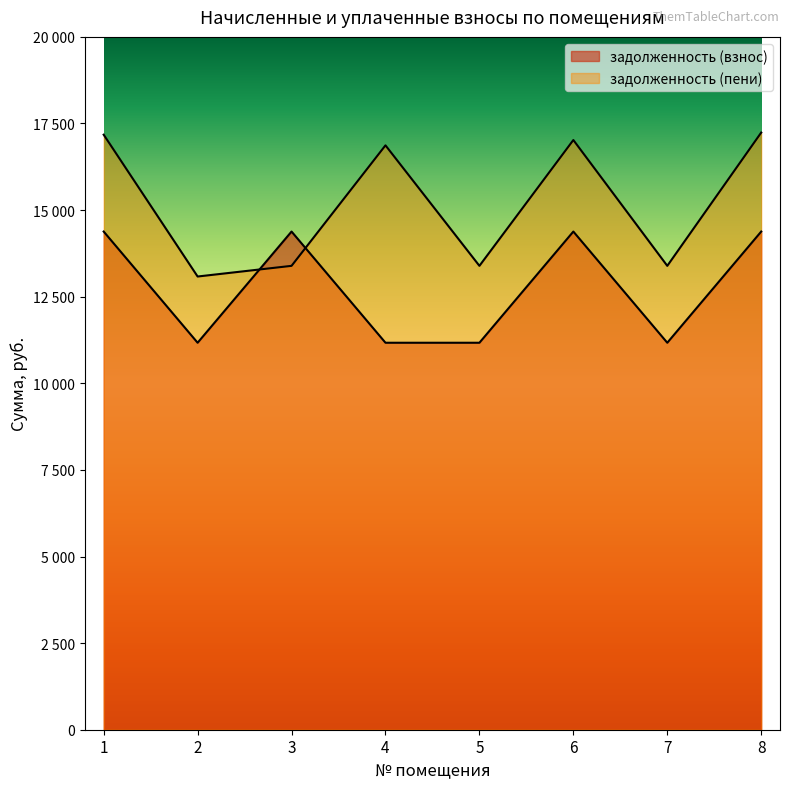

What is the difference between the maximum and second lowest values in the задолженность (пени) series?

3847.8